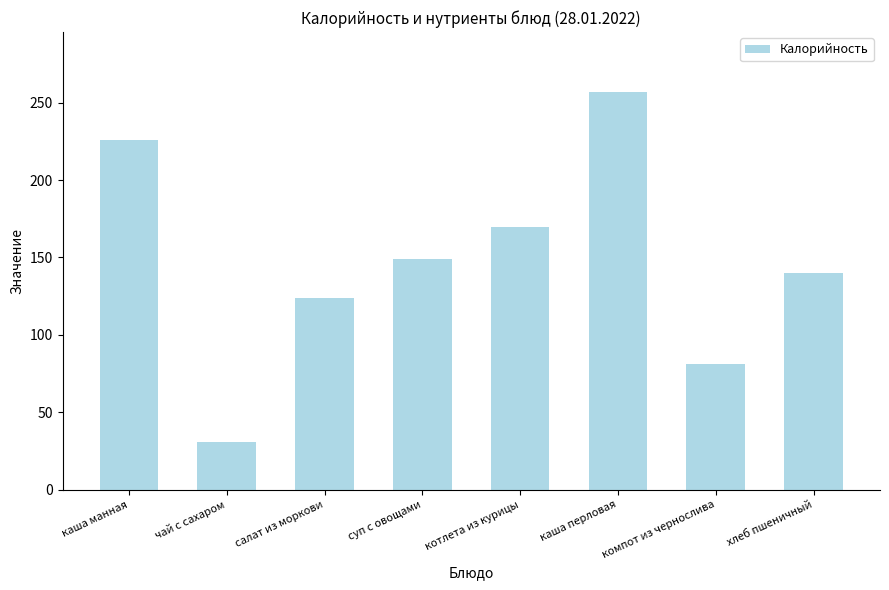

What is the approximate value at каша перловая?

257